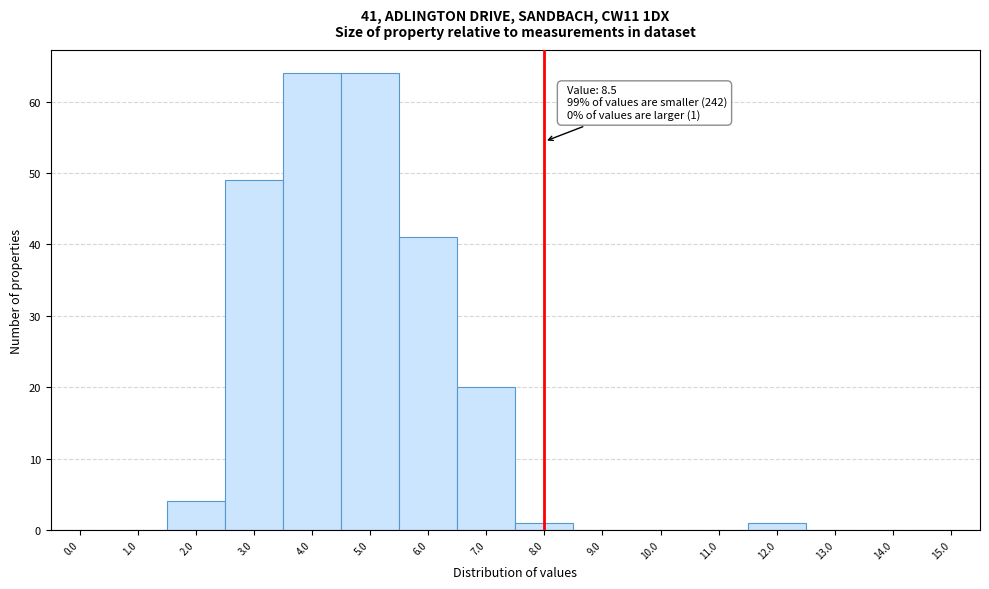

Reading left to right, transcribe all the data shown in this chart.

0.0=0	1.0=0	2.0=4	3.0=49	4.0=64	5.0=64	6.0=41	7.0=20	8.0=1	9.0=0	10.0=0	11.0=0	12.0=1	13.0=0	14.0=0	15.0=0